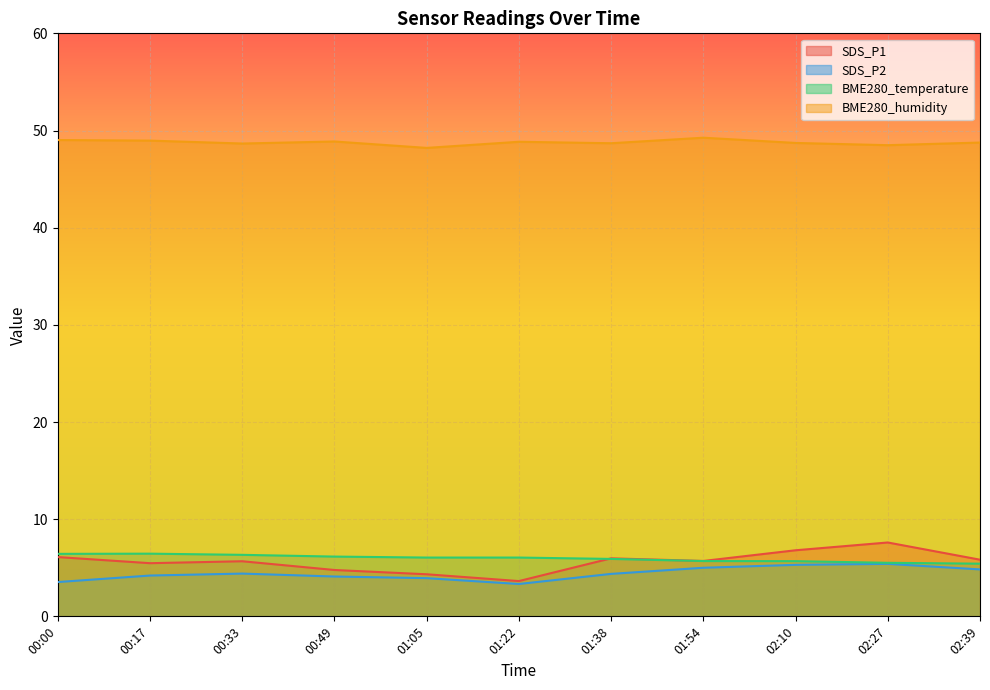

What is the label of the 4th point from the left?

00:49